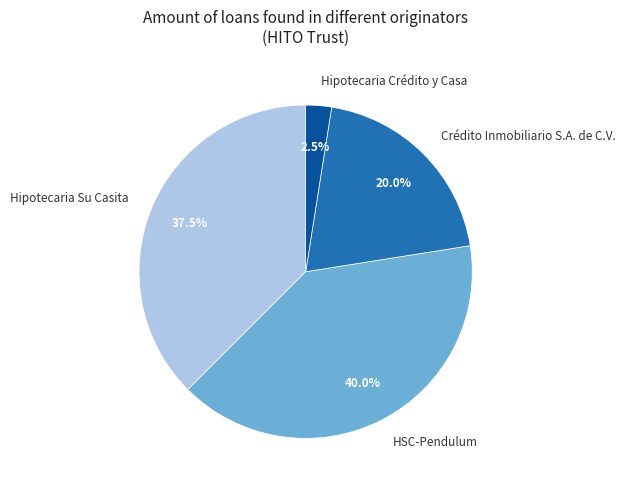

The Hipotecaria Crédito y Casa slice represents 15% of the pie. True or false?

False